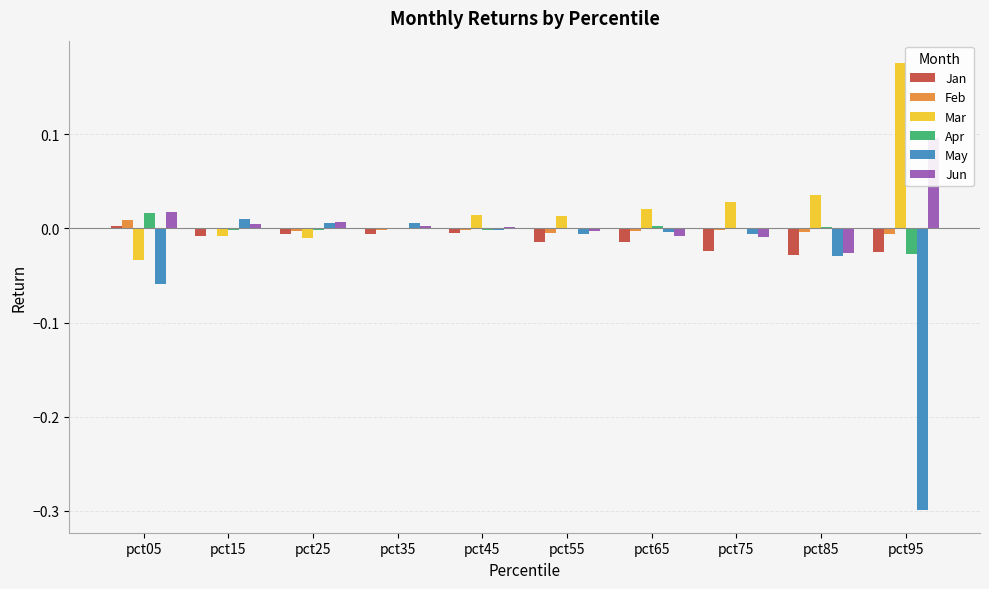

How many bars are there in total?

60